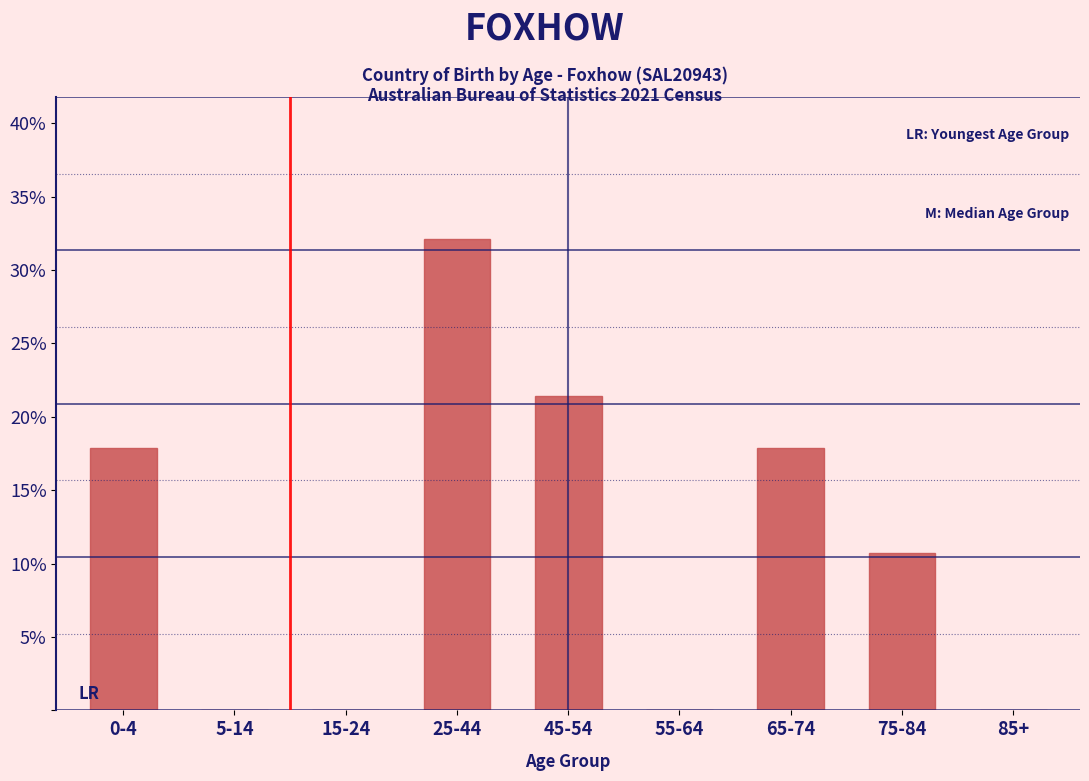

Are the bars horizontal?

No